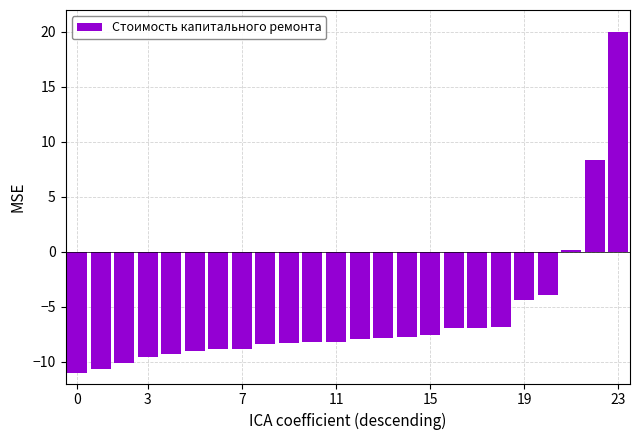

What is the difference between the maximum and minimum values?

31.0